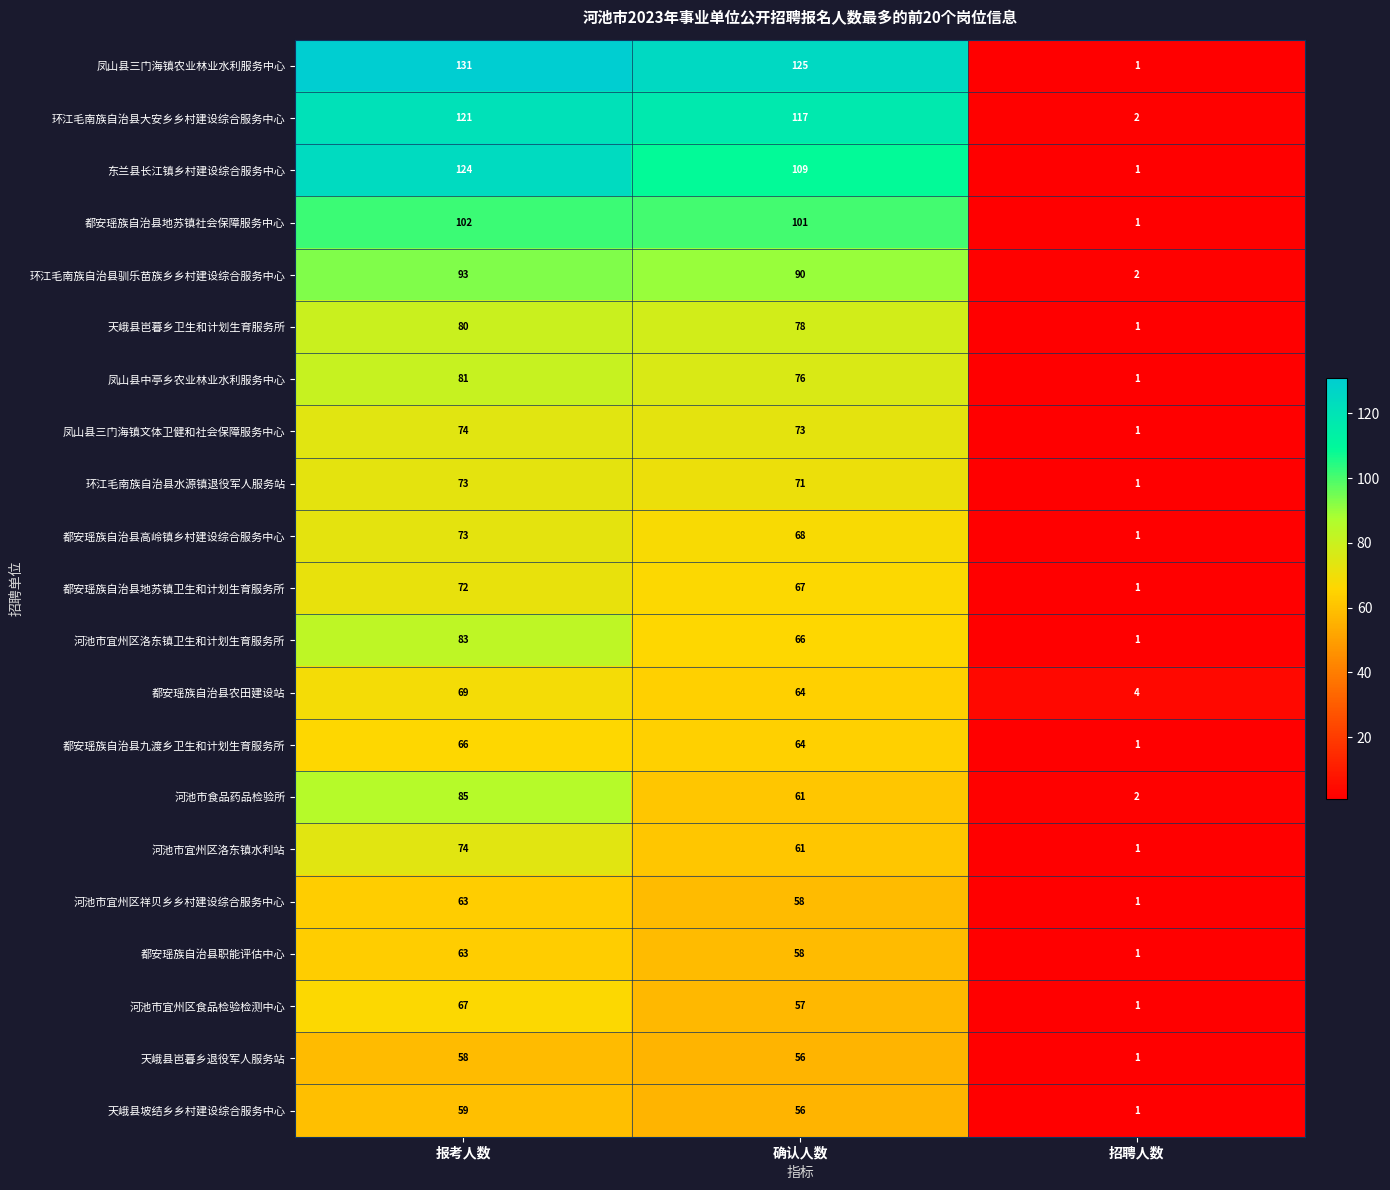

At which category does the chart reach its peak across all series?

报考人数